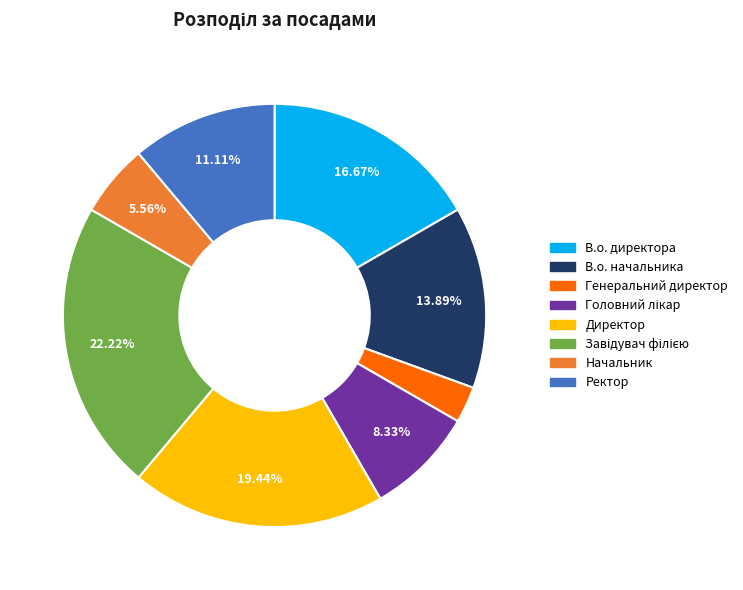

How many slices are in this pie chart?

8